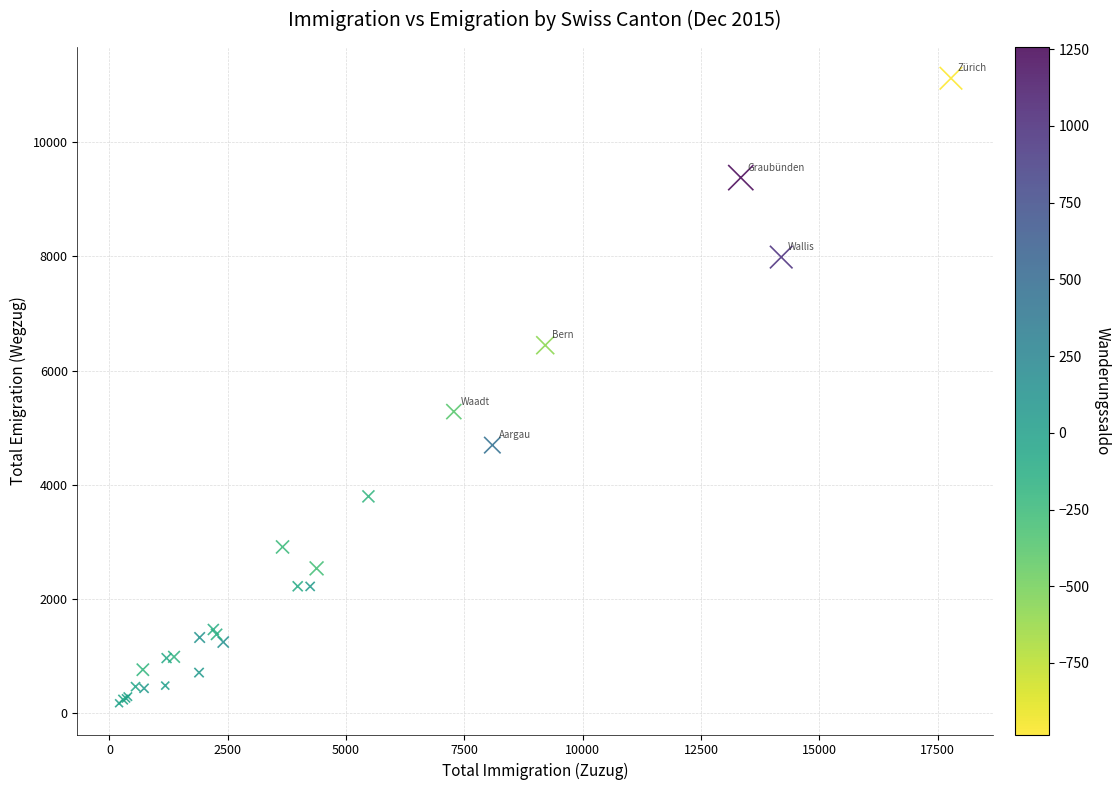

What Y value in the scatter plot is closest to 5645?

5280